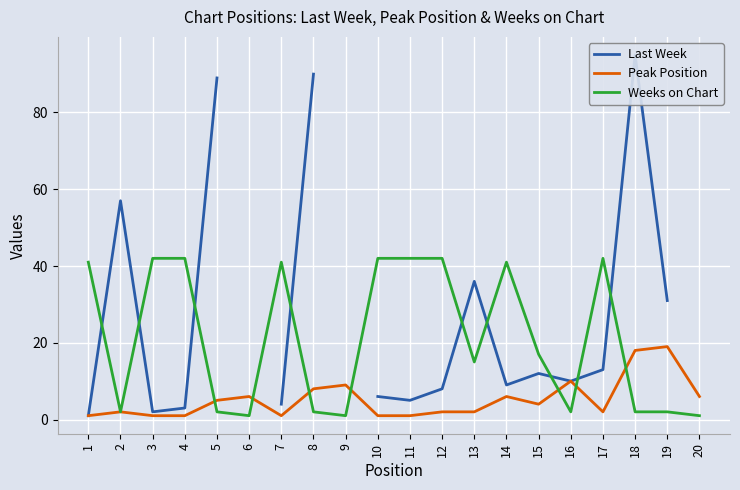

Which series has the largest range (max minus min)?

Last Week